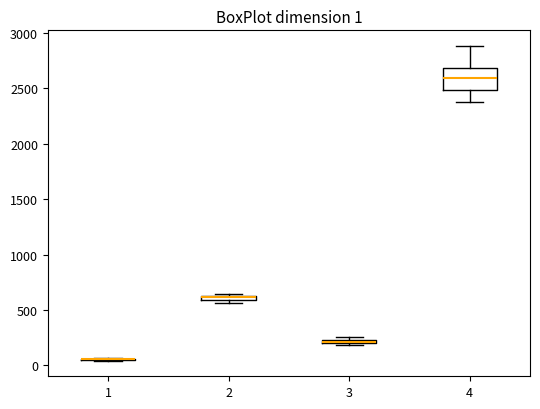

Which box is the tallest, from its lower edge to its upper edge?

4